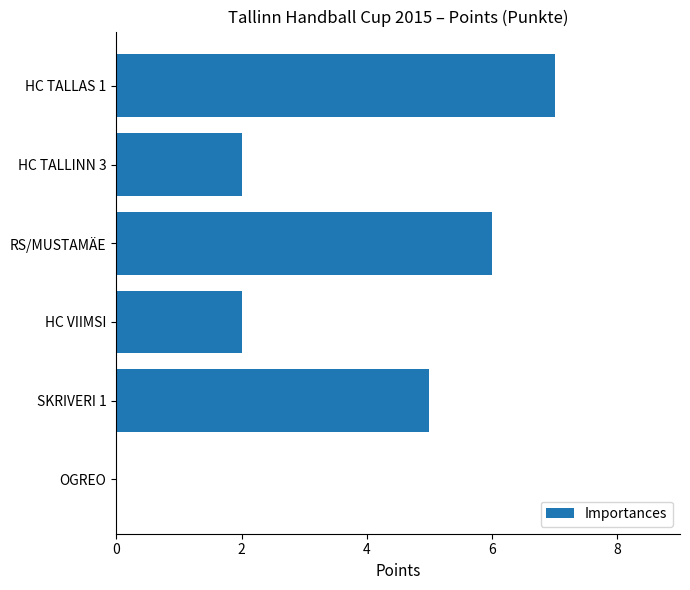

What is the sum of the values at HC VIIMSI and SKRIVERI 1?

7